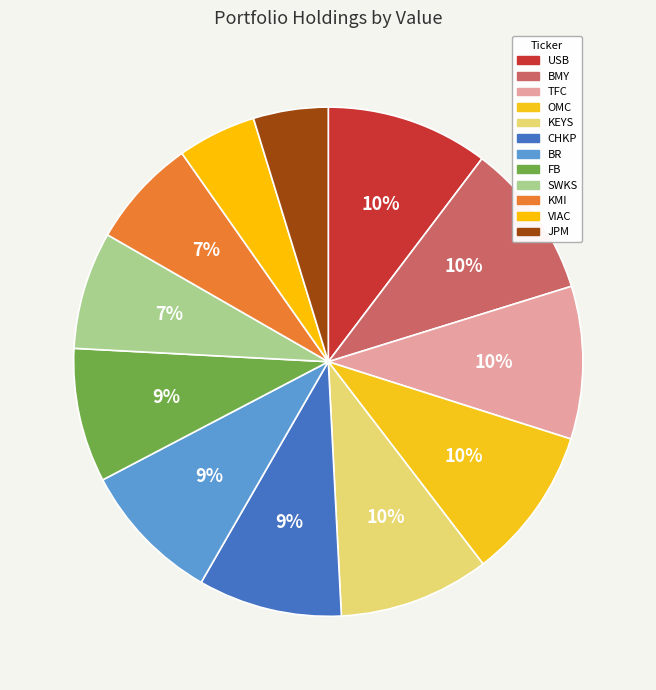

Does USB represent more than half of the total?

No